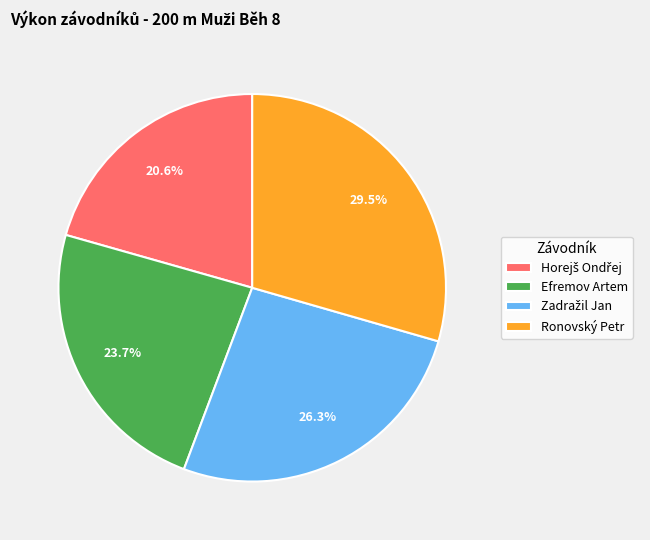

Count the number of slices in the pie.

4